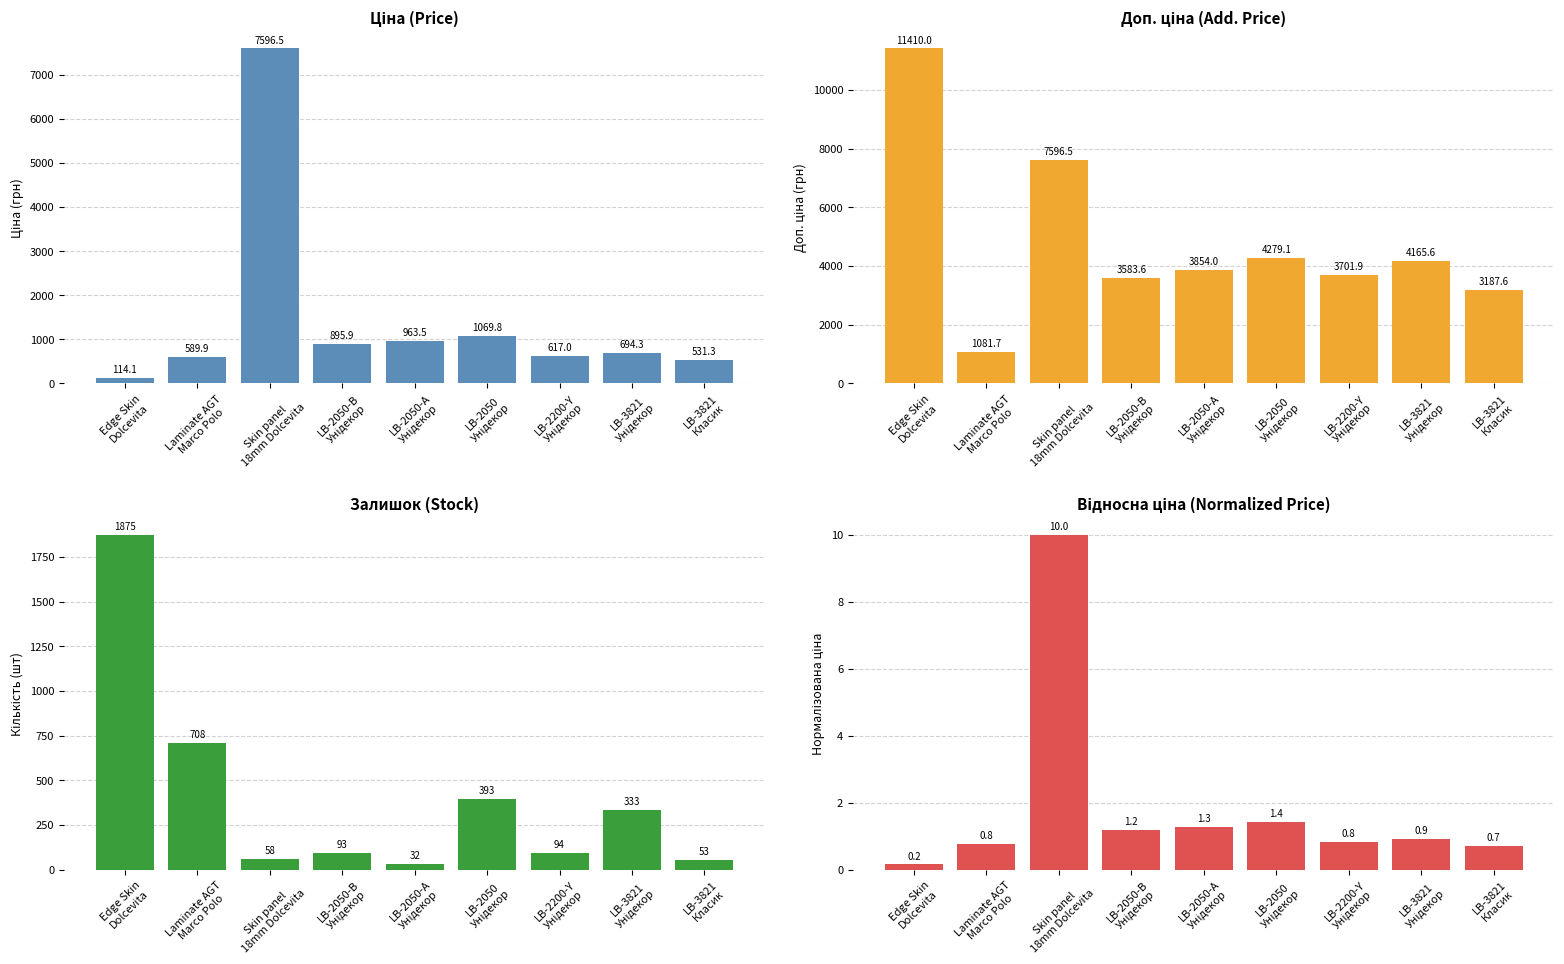

At which category does the chart reach its peak across all series?

Edge Skin
Dolcevita